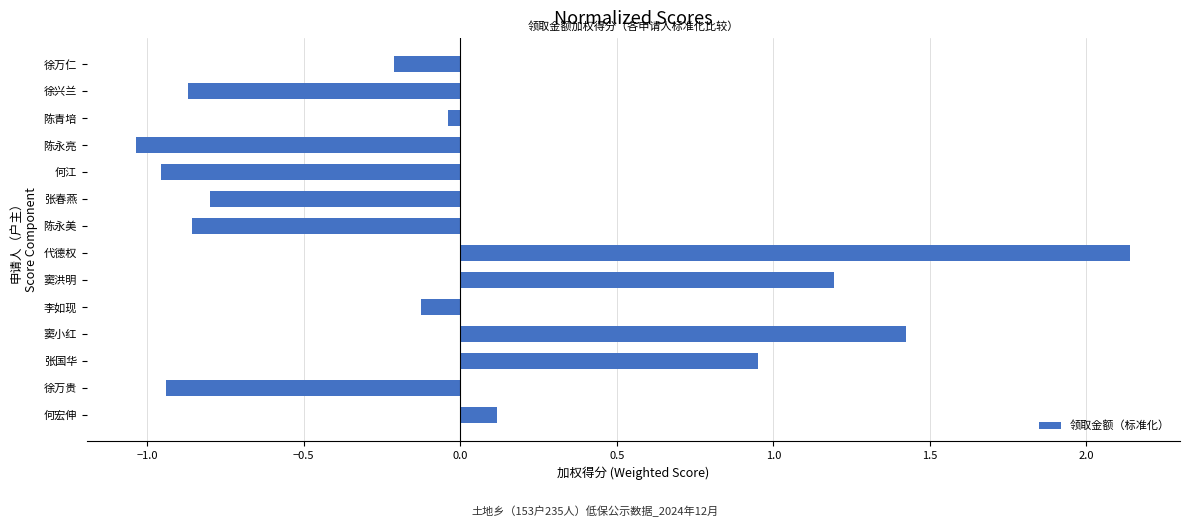

Which label corresponds to the largest value in the chart?

代德权